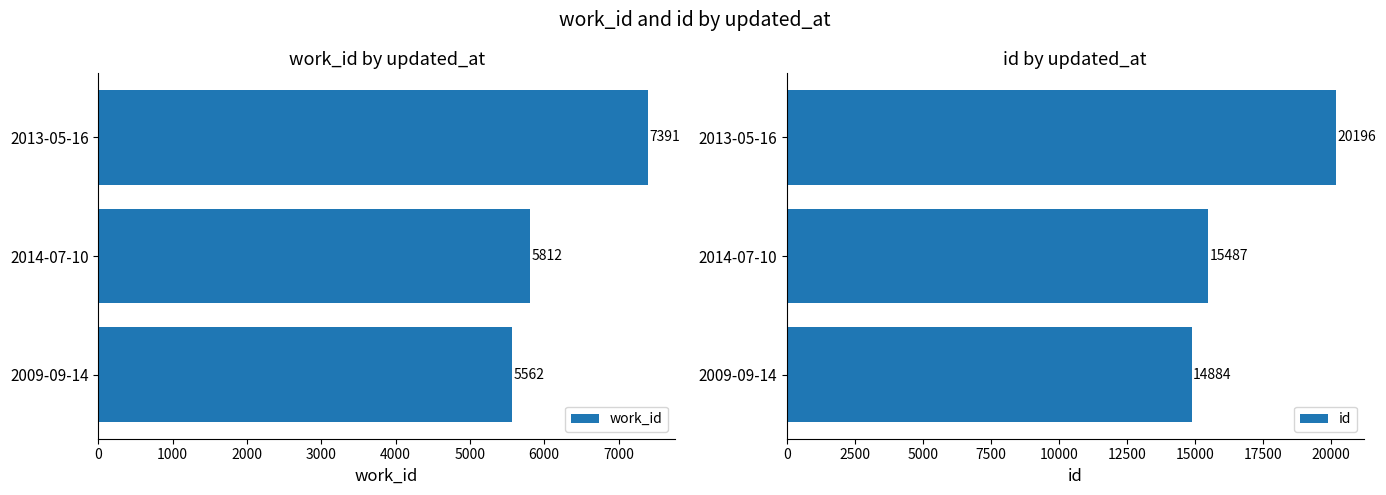

What is the sum of all work_id values?

18765